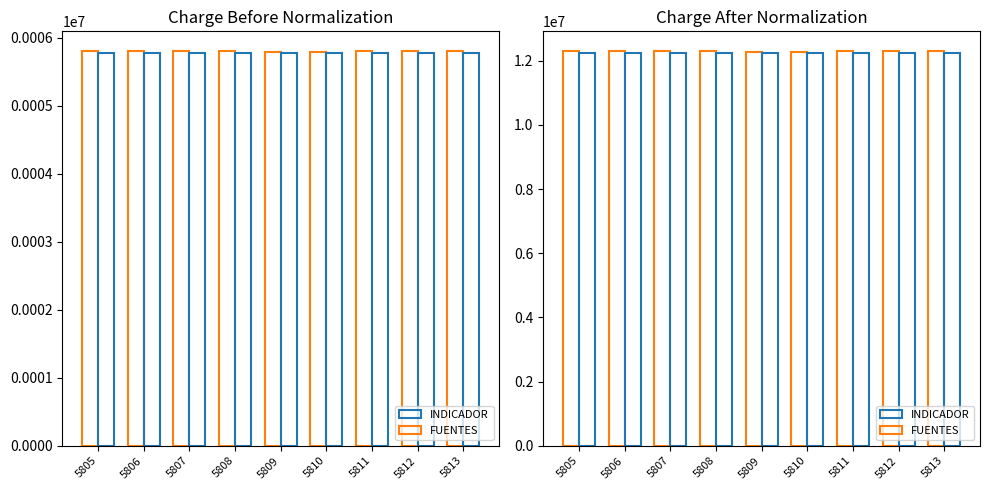

What value does the FUENTES_FINANCIACION series have at 5809?

12285157.7